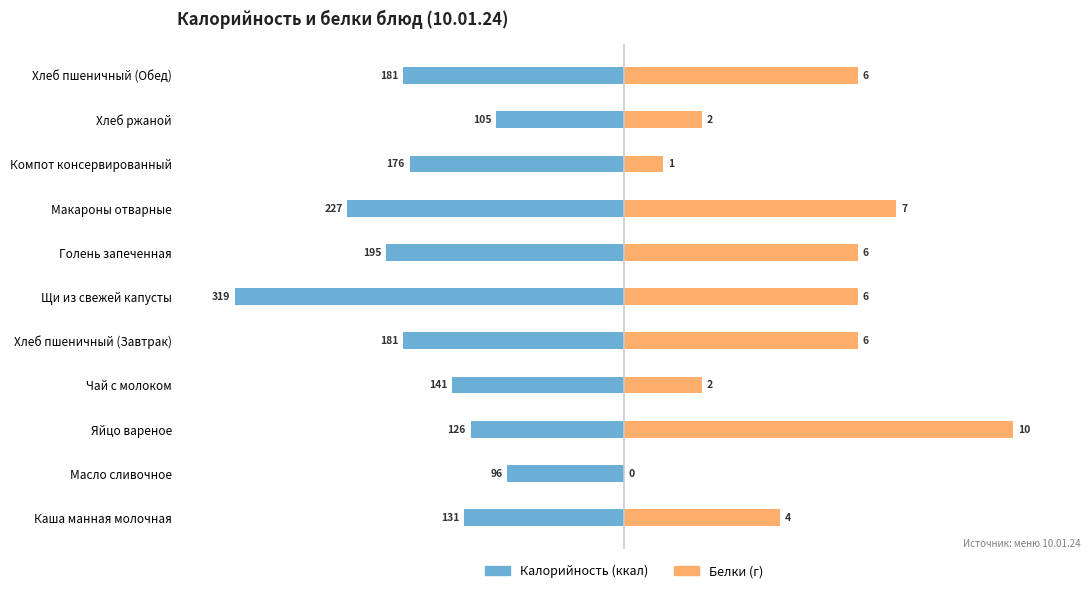

Which series has the widest spread of values?

Белки